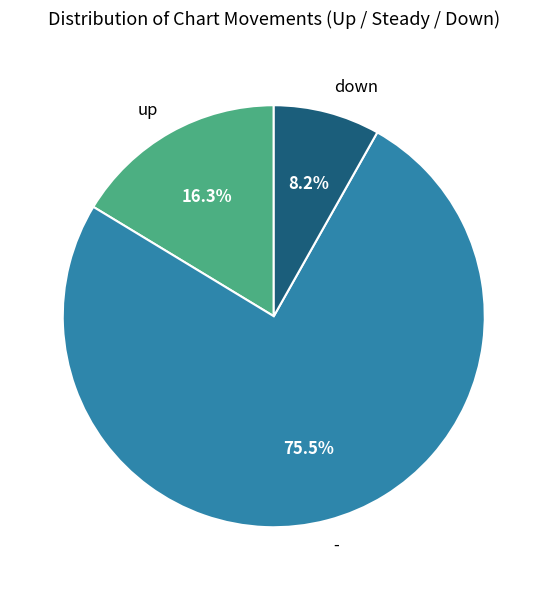

To the nearest percent, what is the difference between the largest and smallest slice percentages?

67%